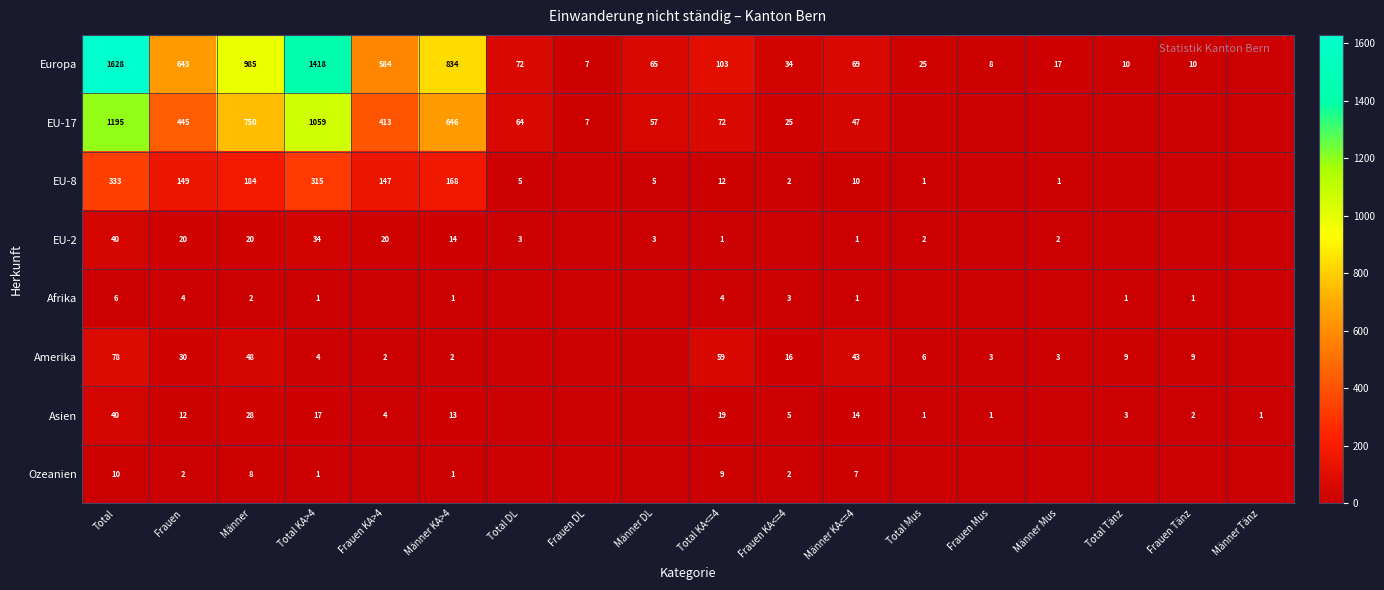

The EU-17 series shows 661 at Frauen KA>4. True or false?

False